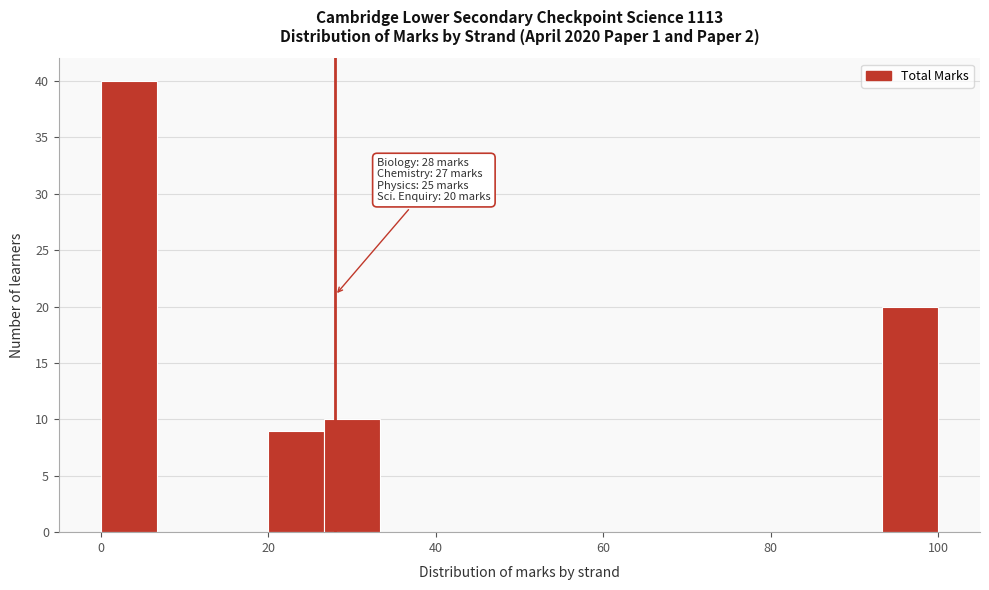

Read against the x-axis, roughly where is the centre of the tallest bar?

4